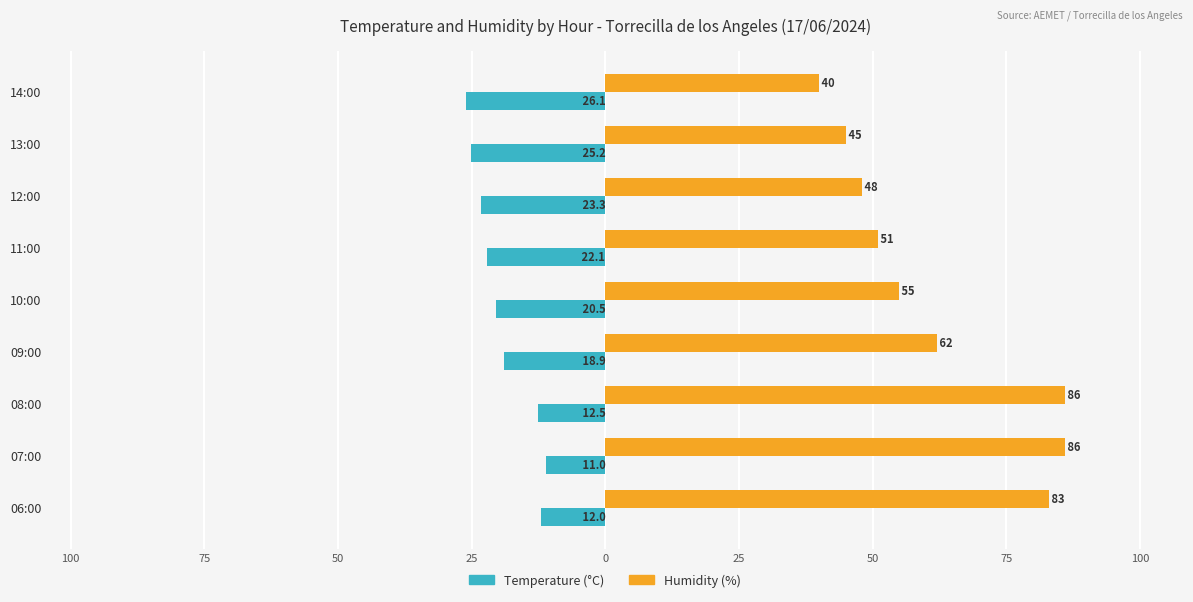

Rank the series by their average value, from highest to lowest.

Humidity (%), Temperature (°C)